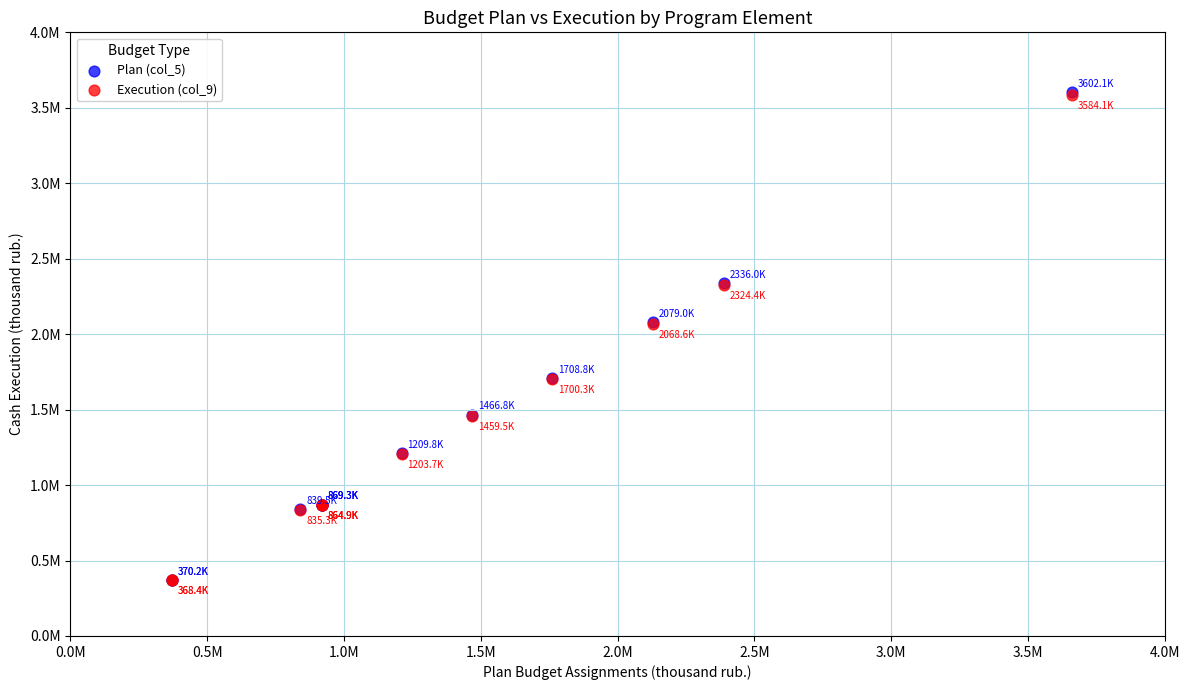

What are all the series names shown in the legend?

Plan (col_5), Execution (col_9)